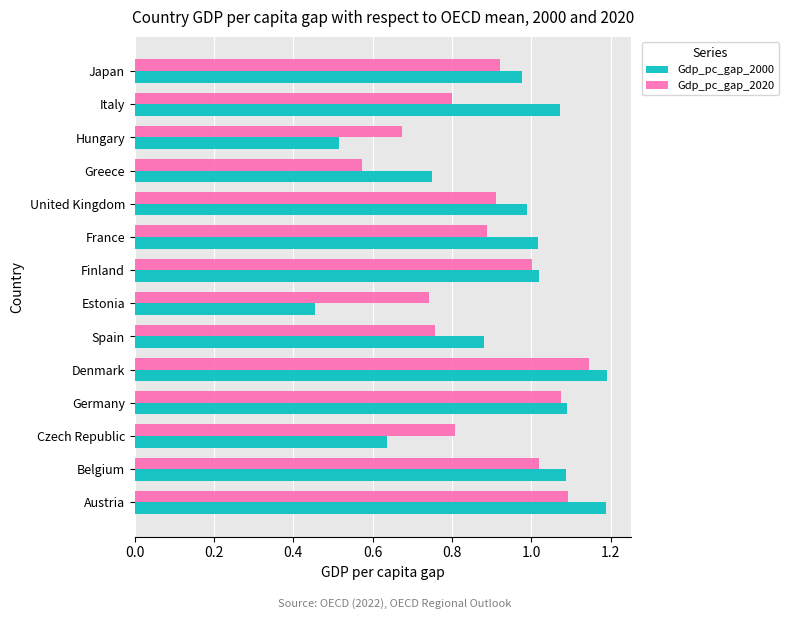

What are all the series names shown in the legend?

Gdp_pc_gap_2000, Gdp_pc_gap_2020